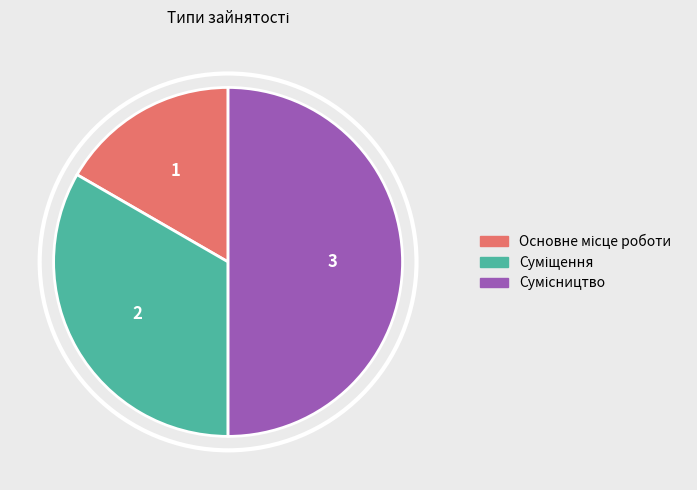

Approximately how many times larger is the value at Основне місце роботи compared to Сумісництво?

0.3